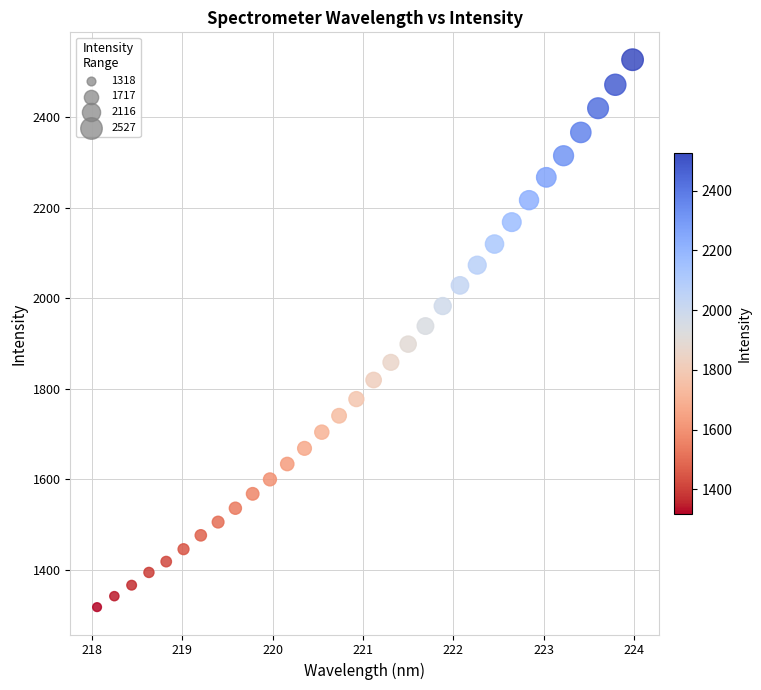

What is the range of Y values (max minus min)?

1208.9